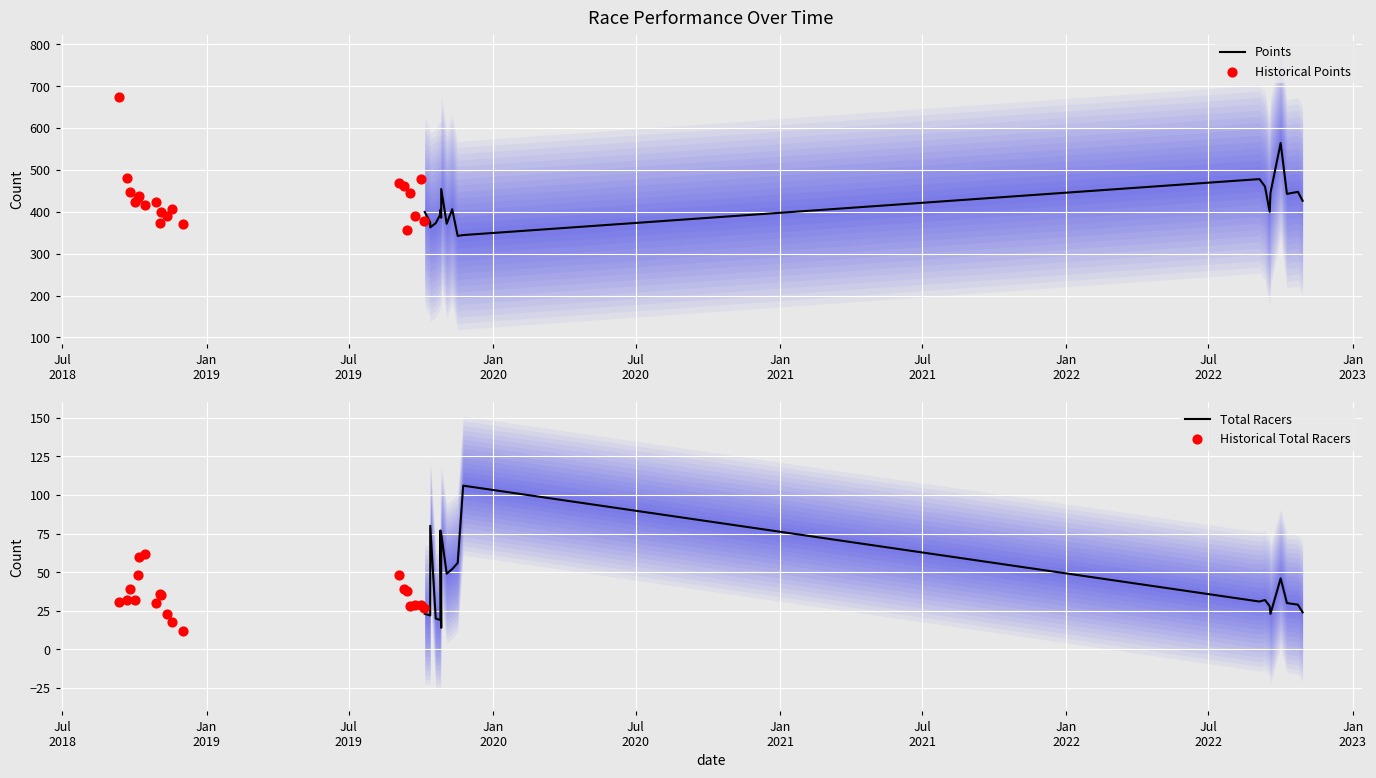

Which series reaches the minimum Y coordinate?

Historical Total Racers